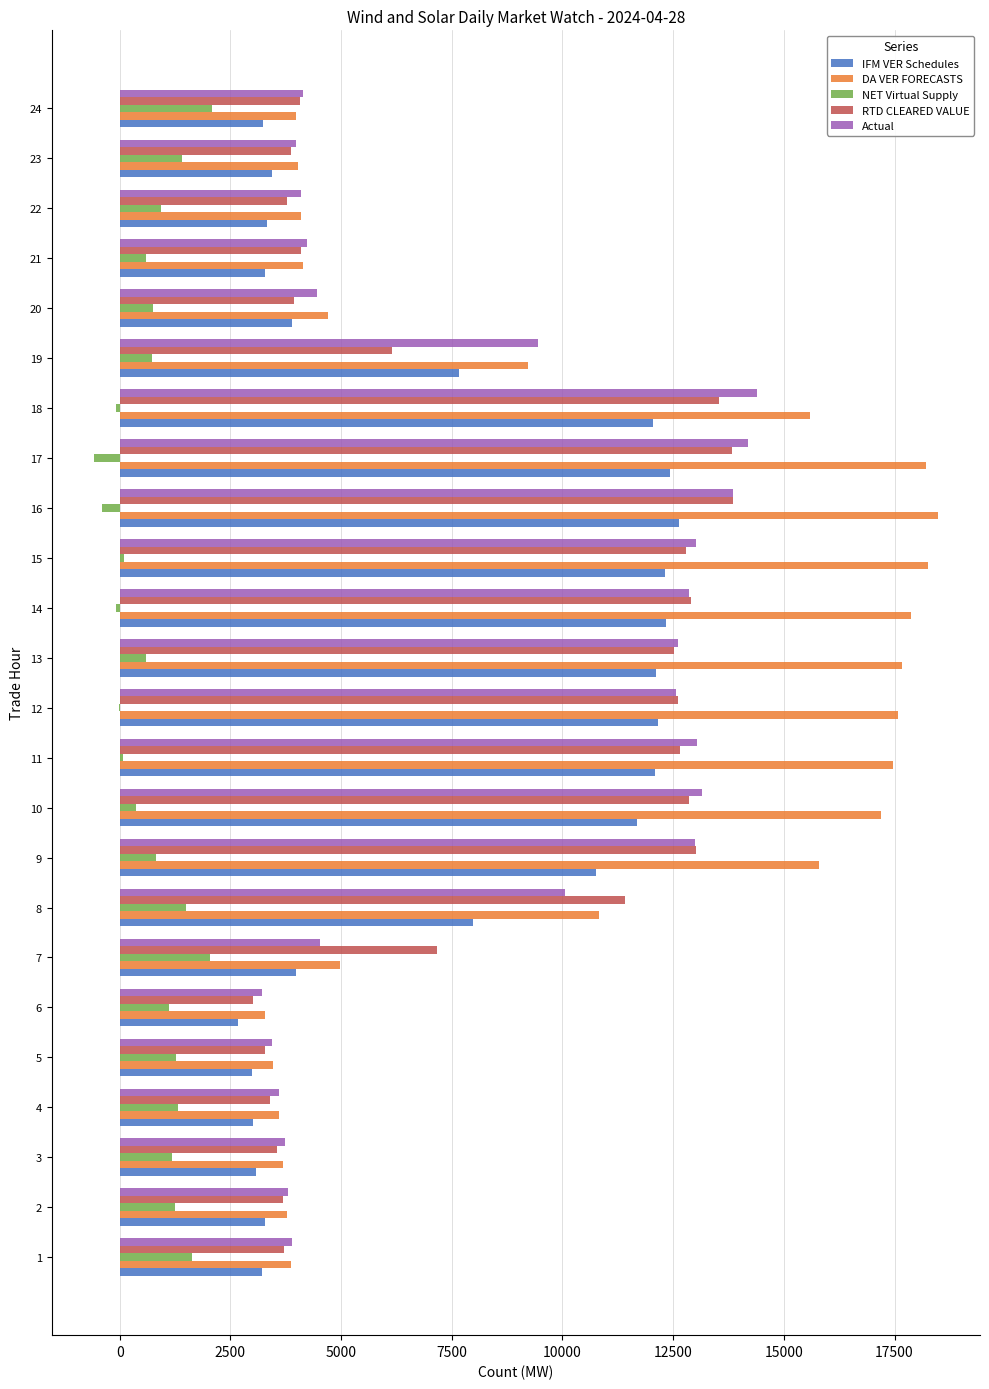

Is the value of DA VER FORECASTS at 11 greater than the value of RTD CLEARED VALUE at 21?

Yes